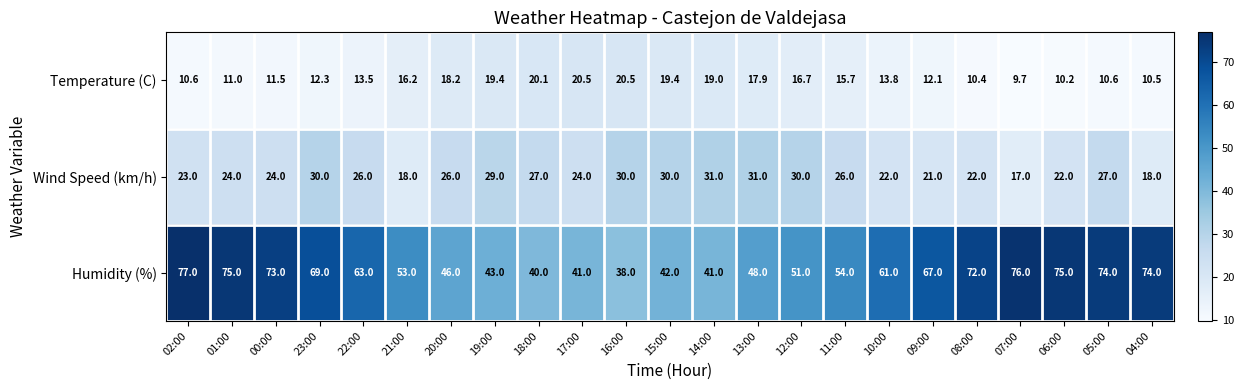

The Humidity (%) series shows 30.1 at 08:00. True or false?

False